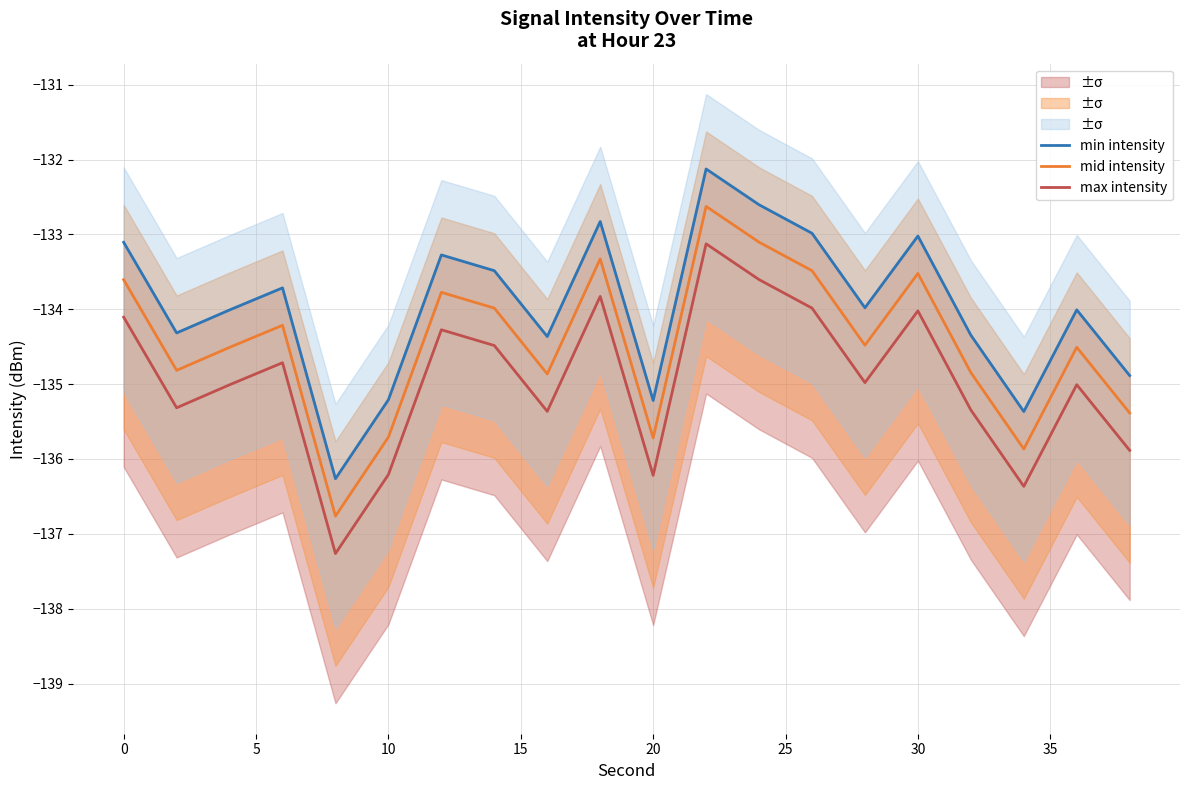

List the series in order of their overall mean, lowest first.

max intensity, mid intensity, min intensity